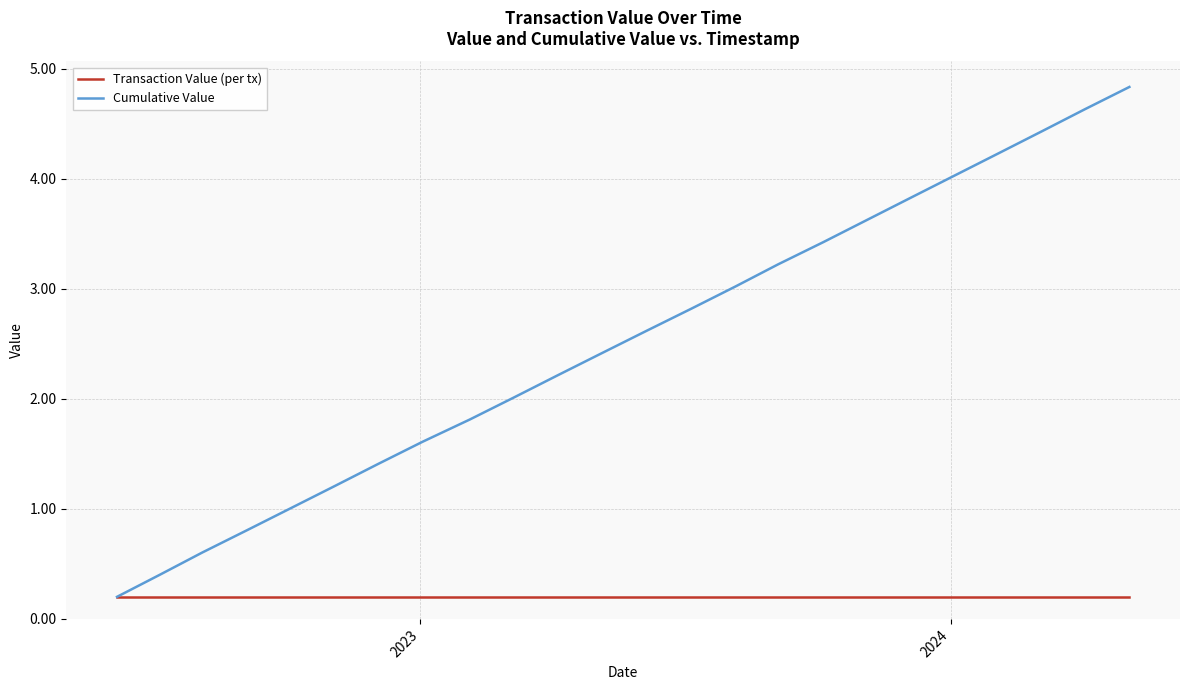

Which series has the widest spread of values?

Cumulative Value